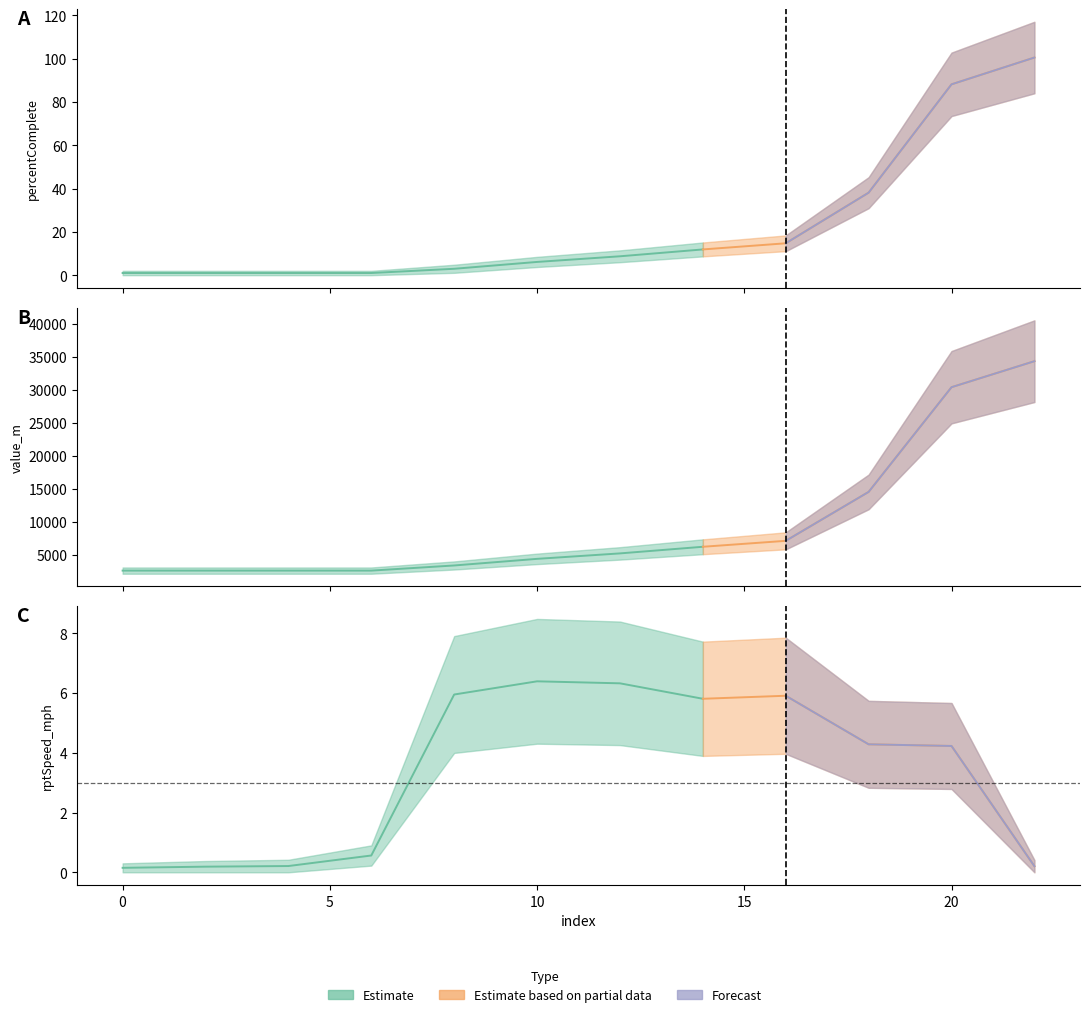

Where is percentComplete nearest to the value 50?

18